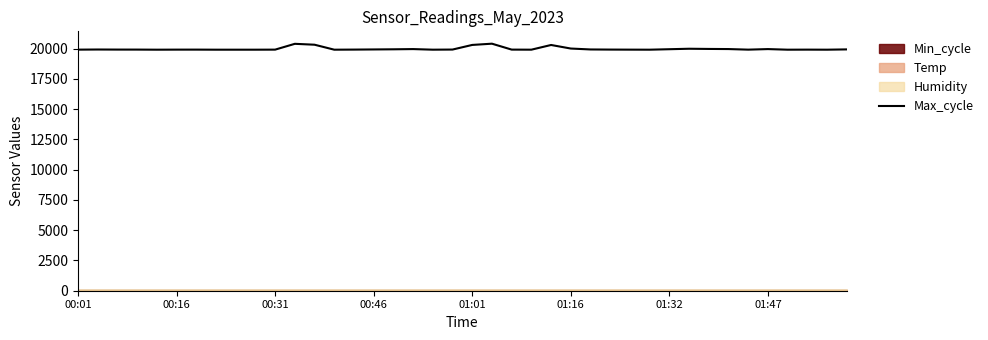

Reading left to right, list all the values displayed in this chart.

19912	19923	19917	19916	19908	19913	19914	19908	19908	19908	19913	20393	20319	19908	19916	19928	19940	19958	19909	19919	20301	20404	19915	19909	20297	20003	19927	19917	19912	19908	19947	19986	19970	19960	19912	19958	19908	19913	19908	19932